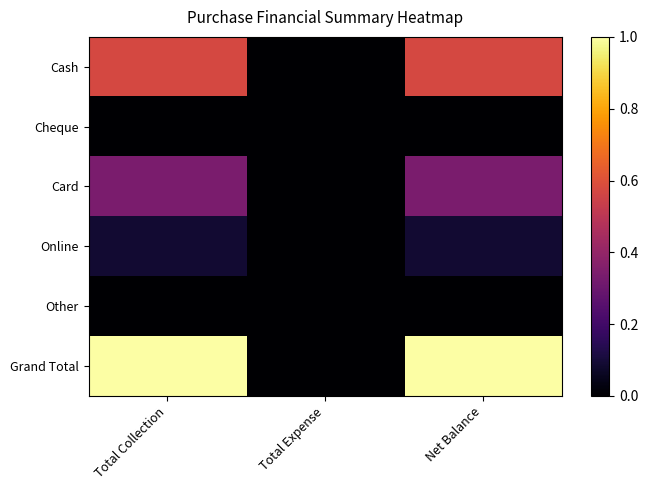

Which series has the largest total across all categories?

Grand Total